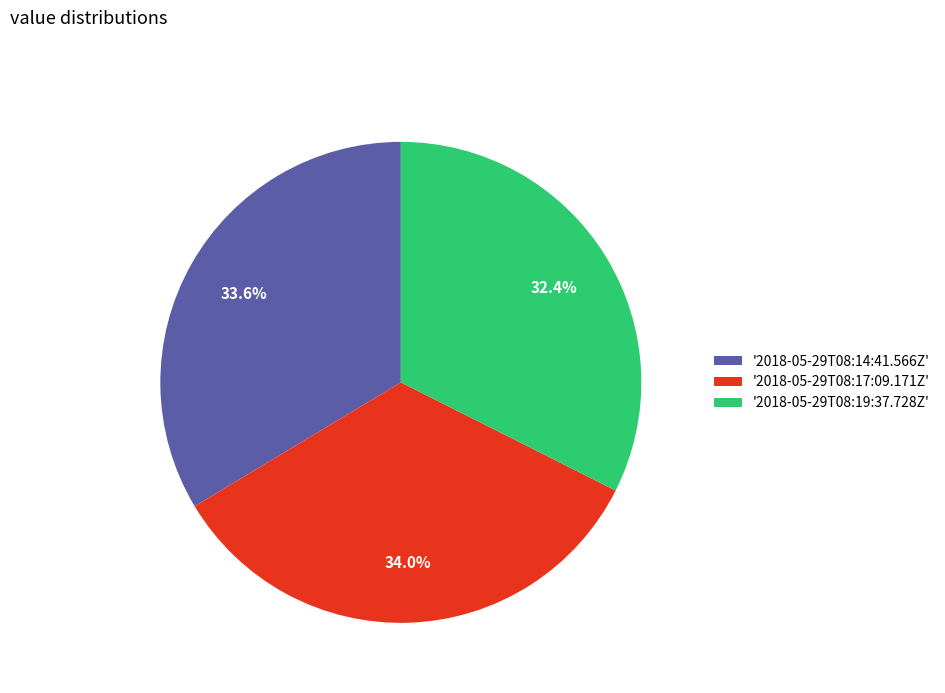

What is the ratio of the value at '2018-05-29T08:14:41.566Z' to the value at '2018-05-29T08:17:09.171Z'?

1.0